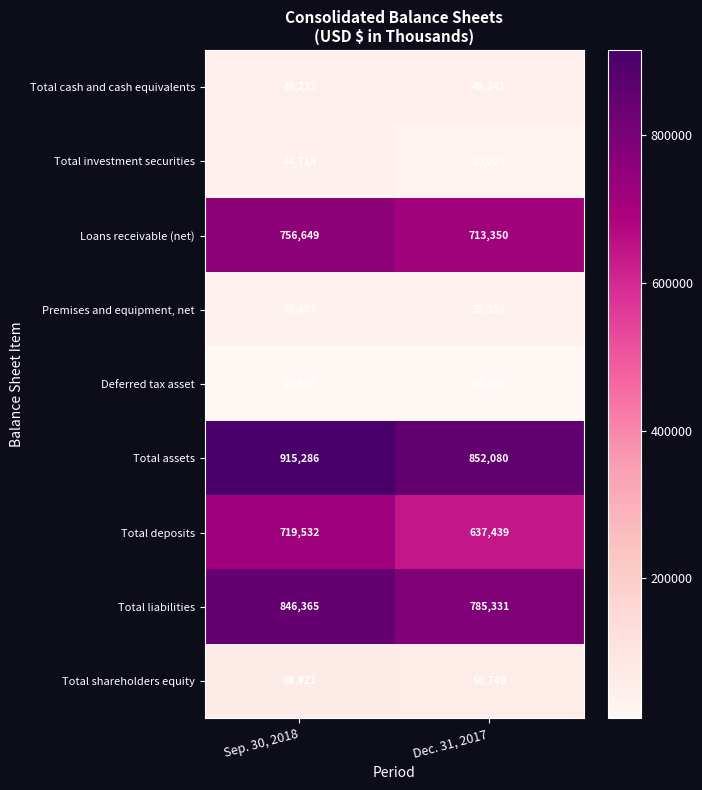

What is the sum of all Deferred tax asset values?

21304